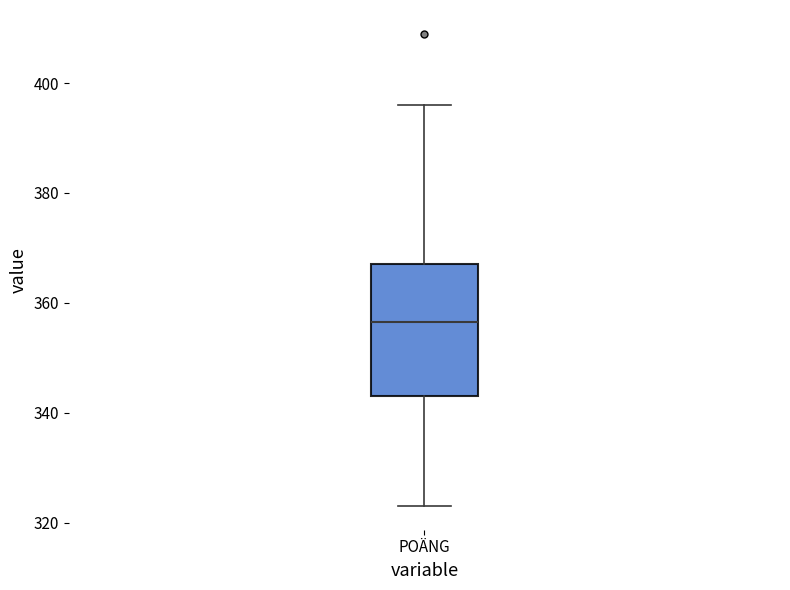

Read this box plot against the y-axis: the position of the median line, the range covered by the box, and the ends of both whiskers. The values are not printed on the chart, so give them approximately, as read against the axis.

median 356, box 344 to 368, whiskers 324 to 396